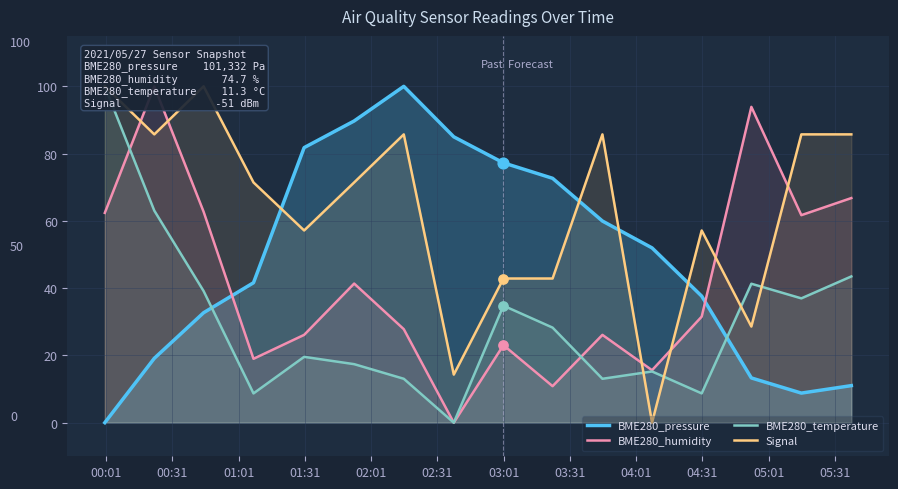

Which series has the largest total across all categories?

Signal